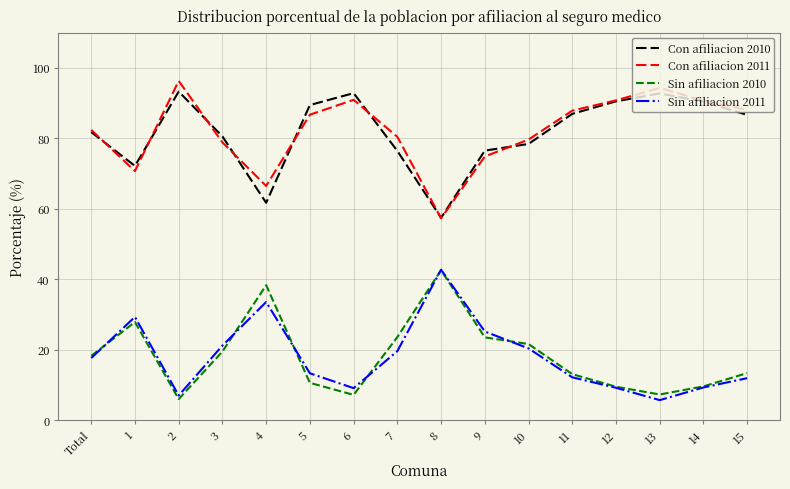

Is it true that Sin afiliacion 2011 equals 33.5 at 4?

True